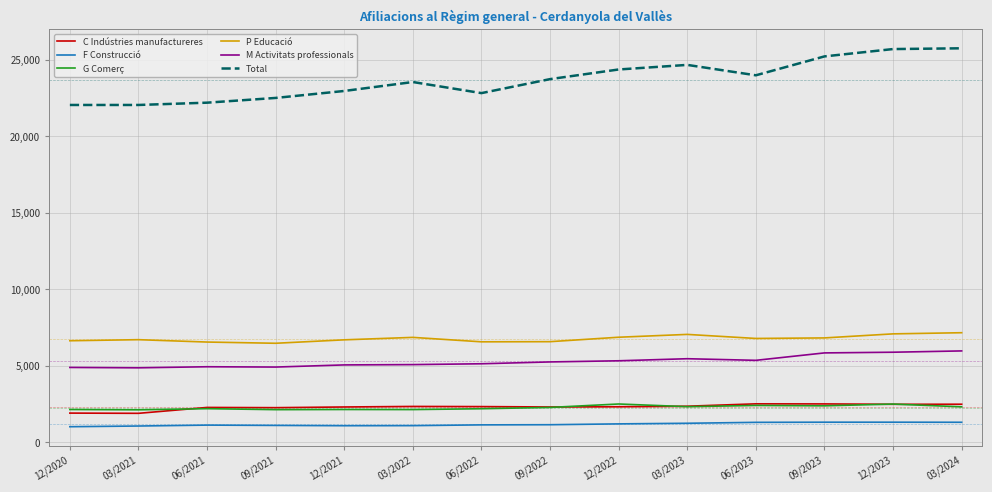

True or false: P Educació and Total cross at least once.

False